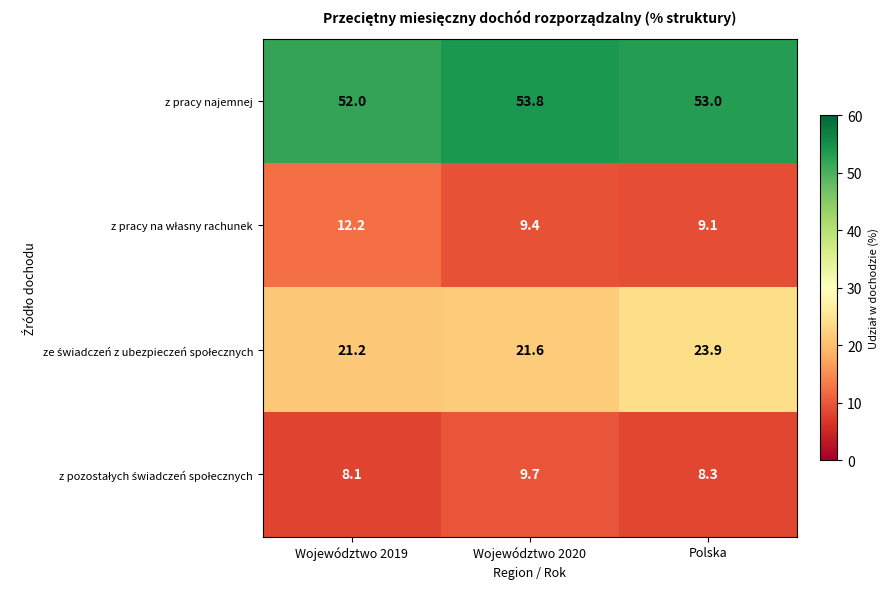

Which label corresponds to the largest value in the chart?

Województwo 2020